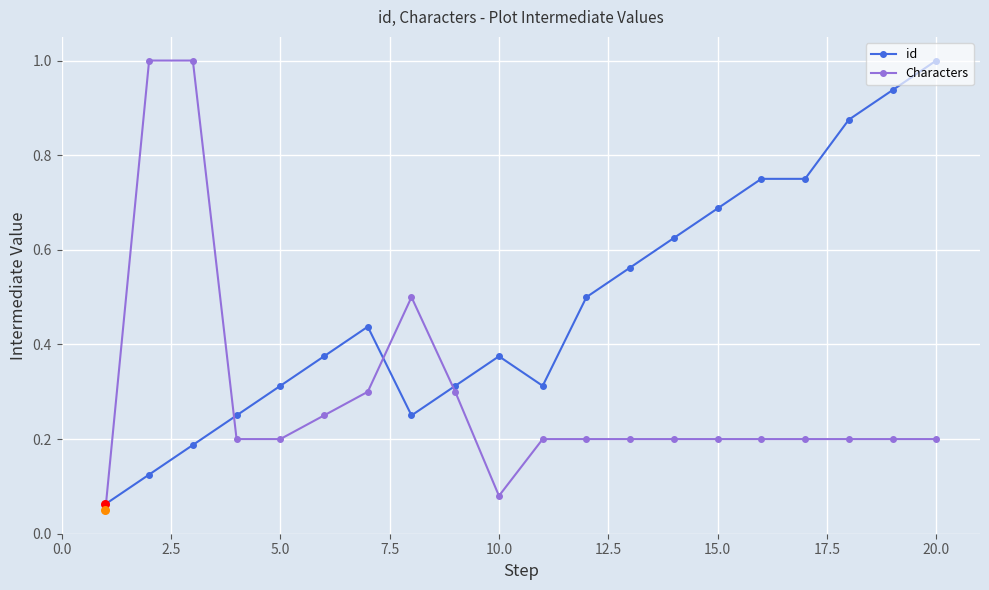

At how many categories does at least one series exceed 0?

20